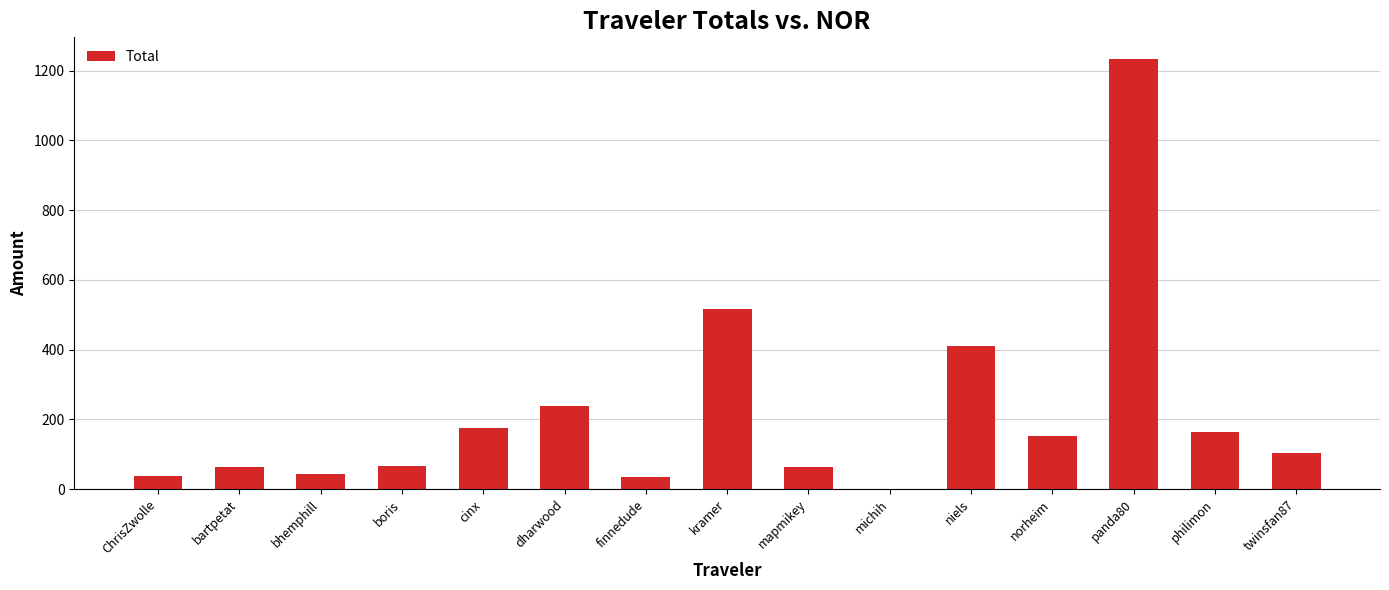

At which label is the value closest to 616?

kramer